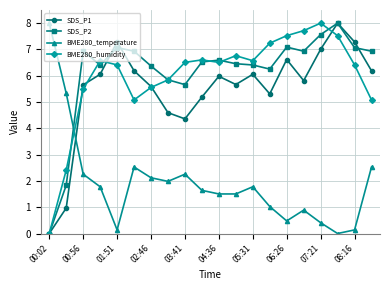

Is this an area chart (filled region under the line)?

No